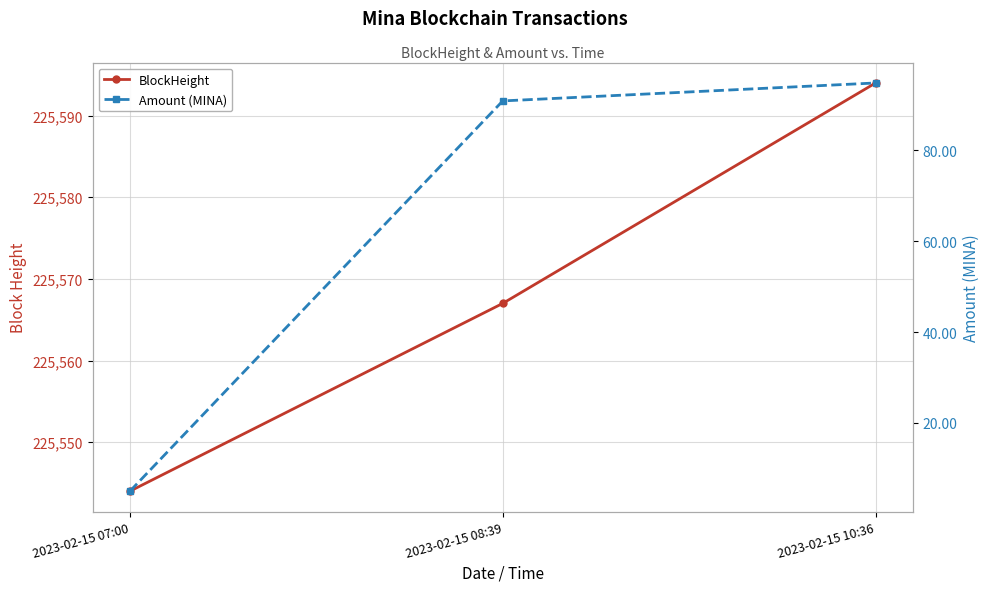

Is the value of Amount (MINA) at 2023-02-15 07:00 greater than the value of BlockHeight at 2023-02-15 08:39?

No